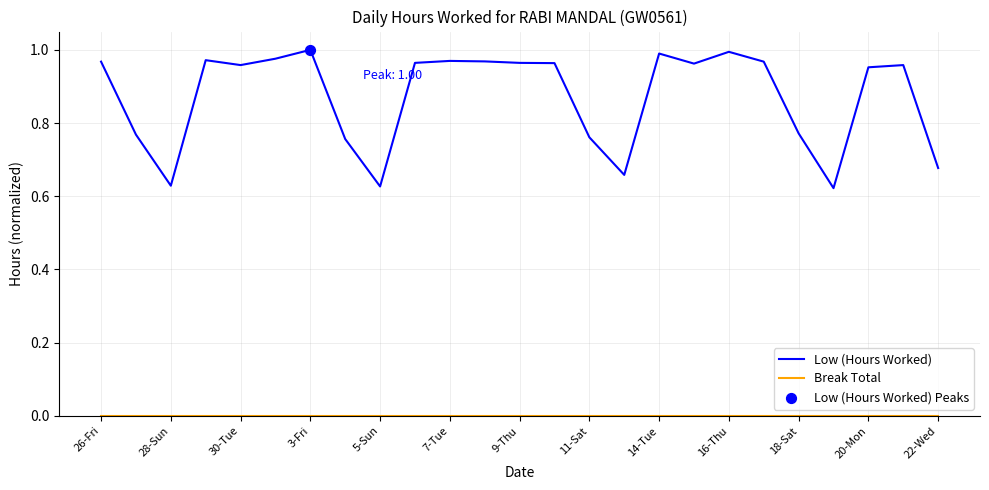

Which series has the largest total across all categories?

Low (Hours Worked)